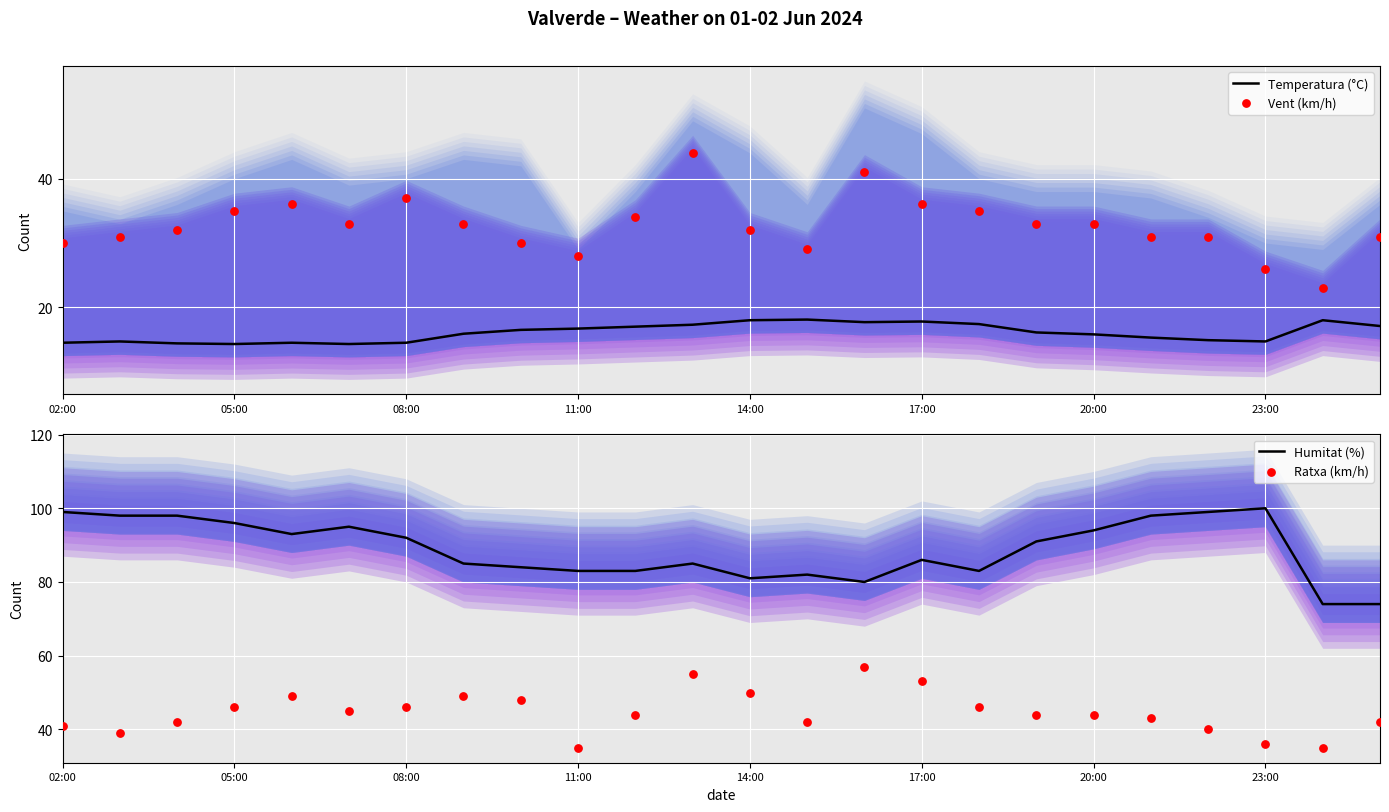

True or false: Temperatura (°C) has a value of 9.7 at 23:00.

False